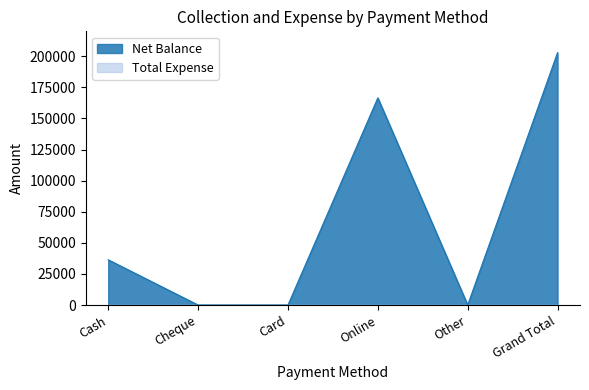

How many interior local peaks (higher than both neighbors) does the data have?

1